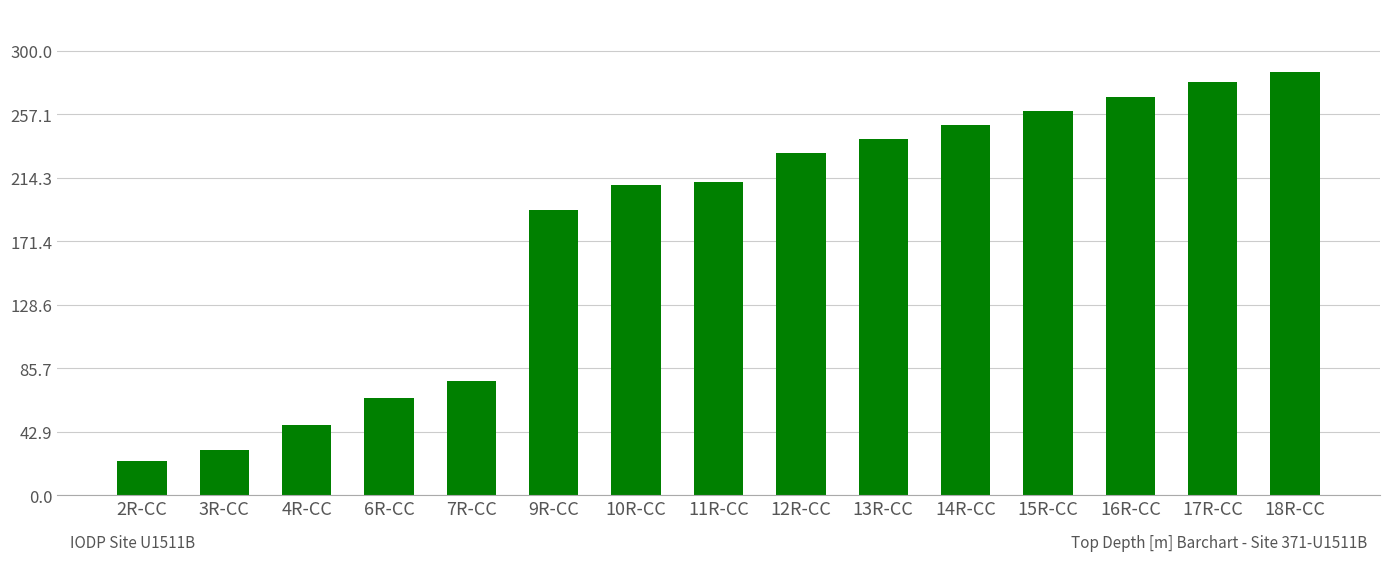

How many data points are less than 211?

7